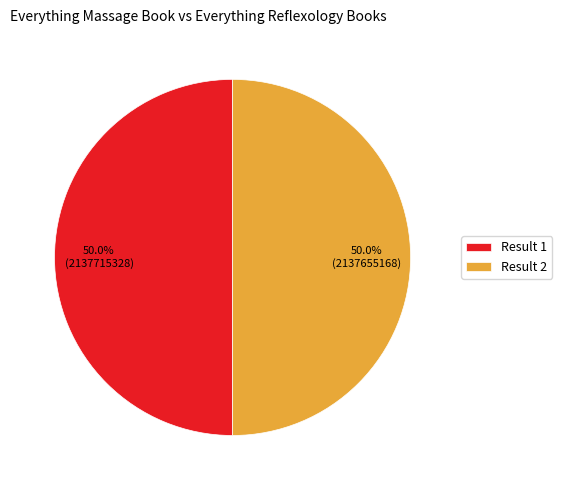

What is the ratio of the value at Result 2 to the value at Result 1?

1.0